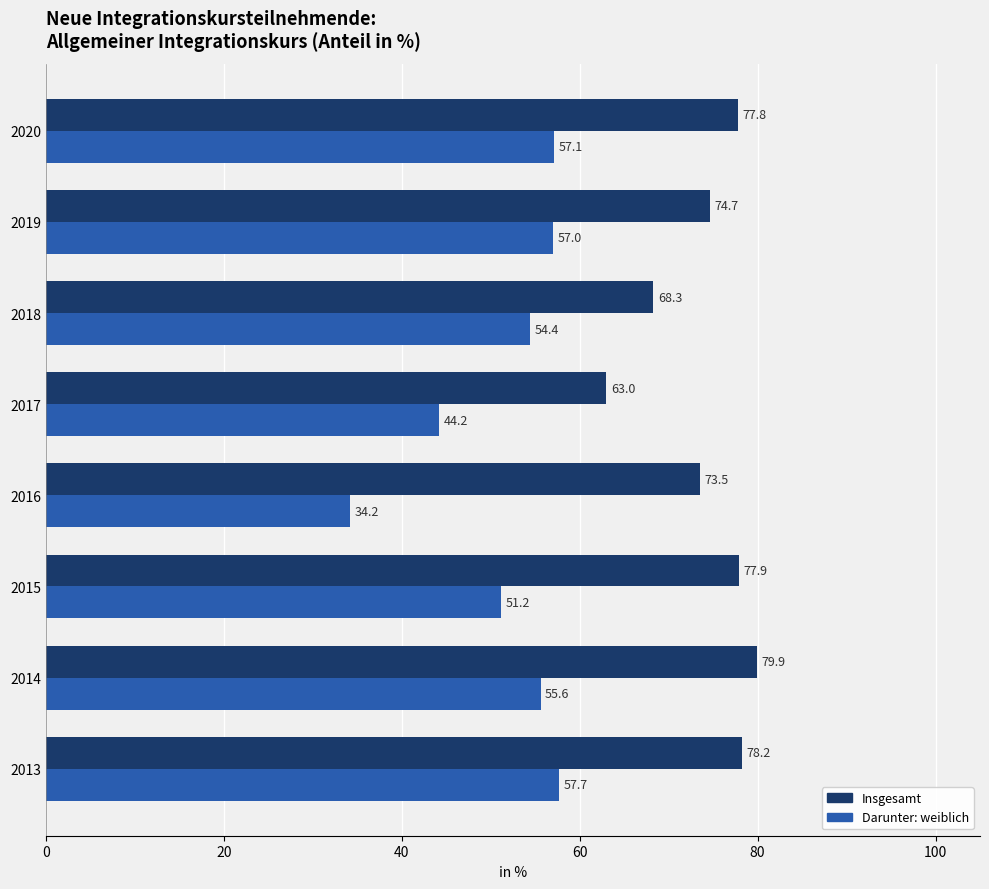

What is the highest value of the Darunter: weiblich series?

57.7